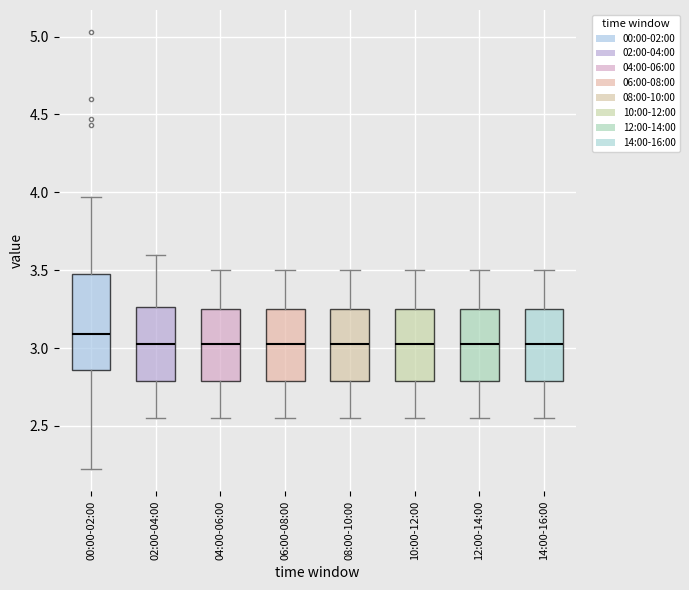

Which box is the tallest, from its lower edge to its upper edge?

00:00-02:00